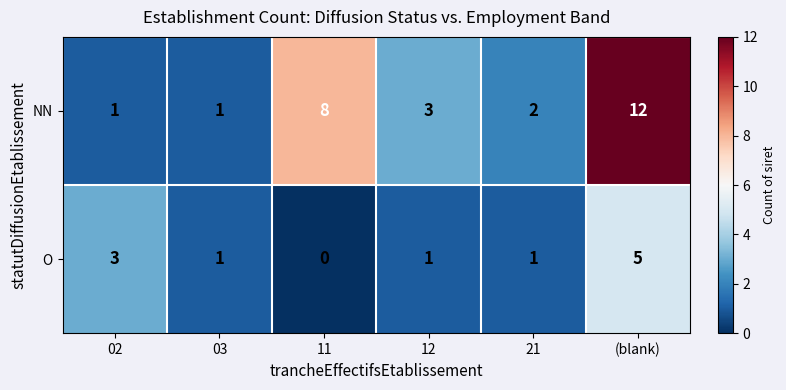

Rank the series by their maximum value, from lowest to highest.

O, NN